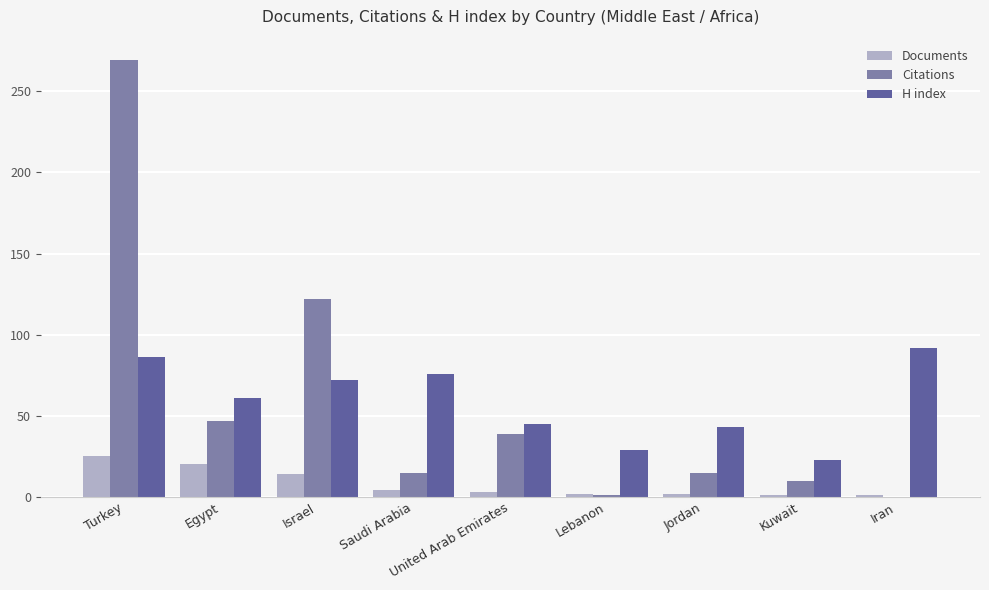

How many data points does each series have?

9